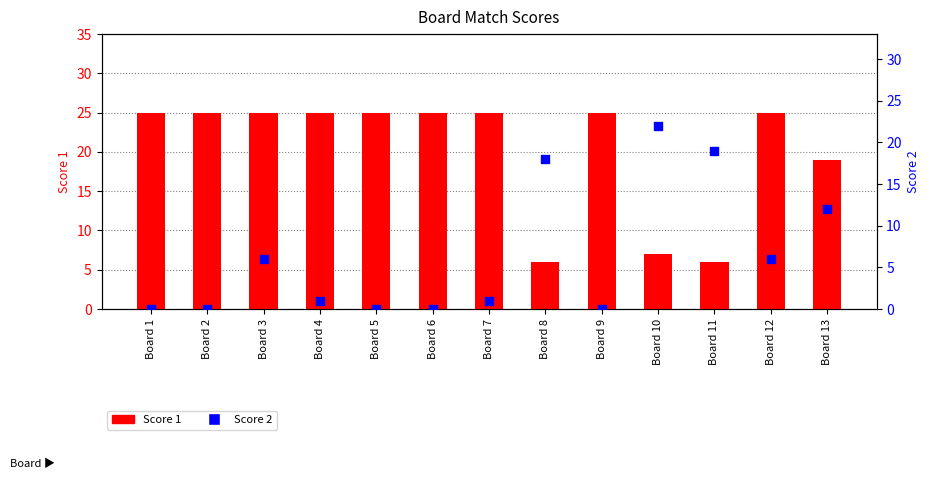

Which series has the largest total across all categories?

Score 1